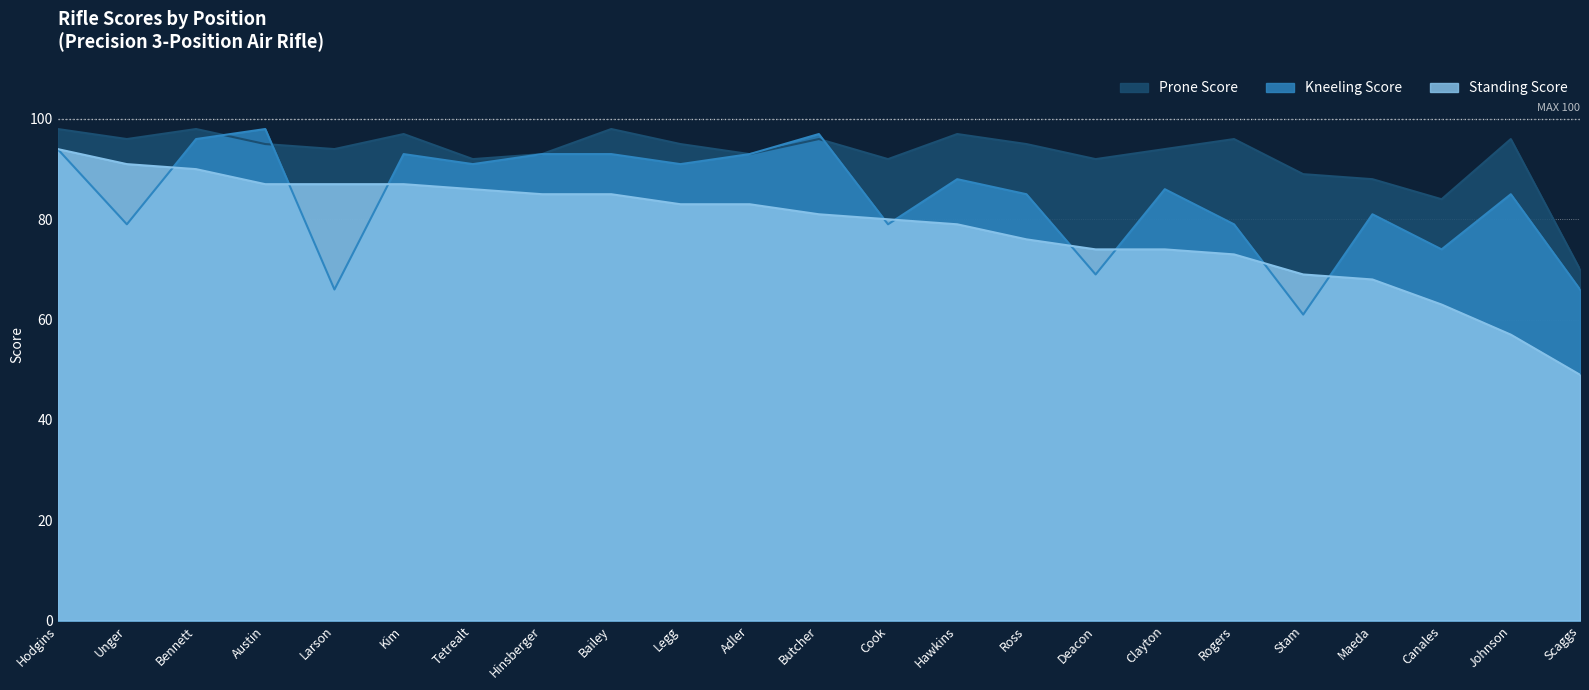

Reading left to right, transcribe all the data shown in this chart.

Prone Score: 98	96	98	95	94	97	92	93	98	95	93	96	92	97	95	92	94	96	89	88	84	96	70
Standing Score: 94	91	90	87	87	87	86	85	85	83	83	81	80	79	76	74	74	73	69	68	63	57	49
Kneeling Score: 94	79	96	98	66	93	91	93	93	91	93	97	79	88	85	69	86	79	61	81	74	85	66